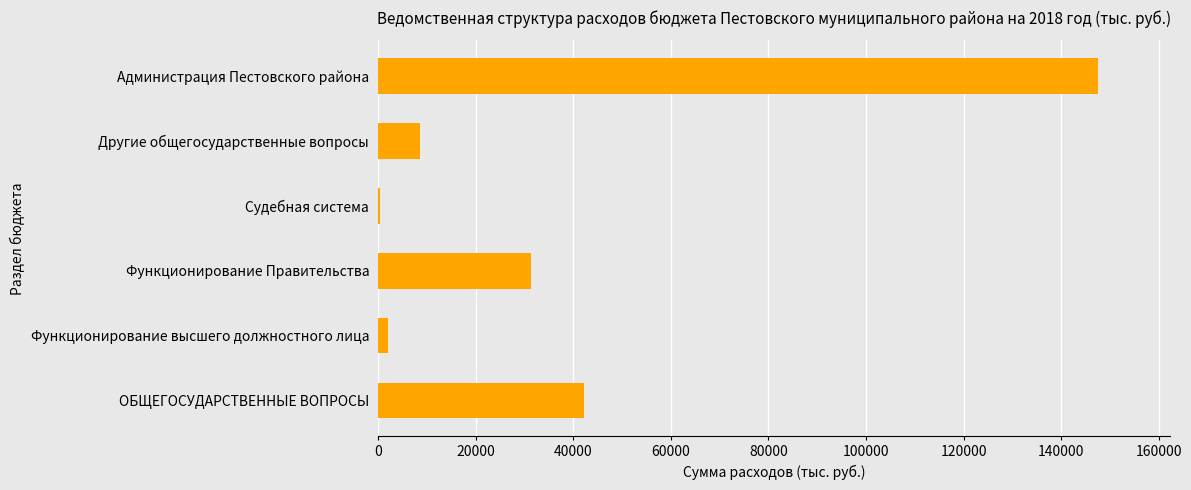

Which has a higher value, Другие общегосударственные вопросы or ОБЩЕГОСУДАРСТВЕННЫЕ ВОПРОСЫ?

ОБЩЕГОСУДАРСТВЕННЫЕ ВОПРОСЫ